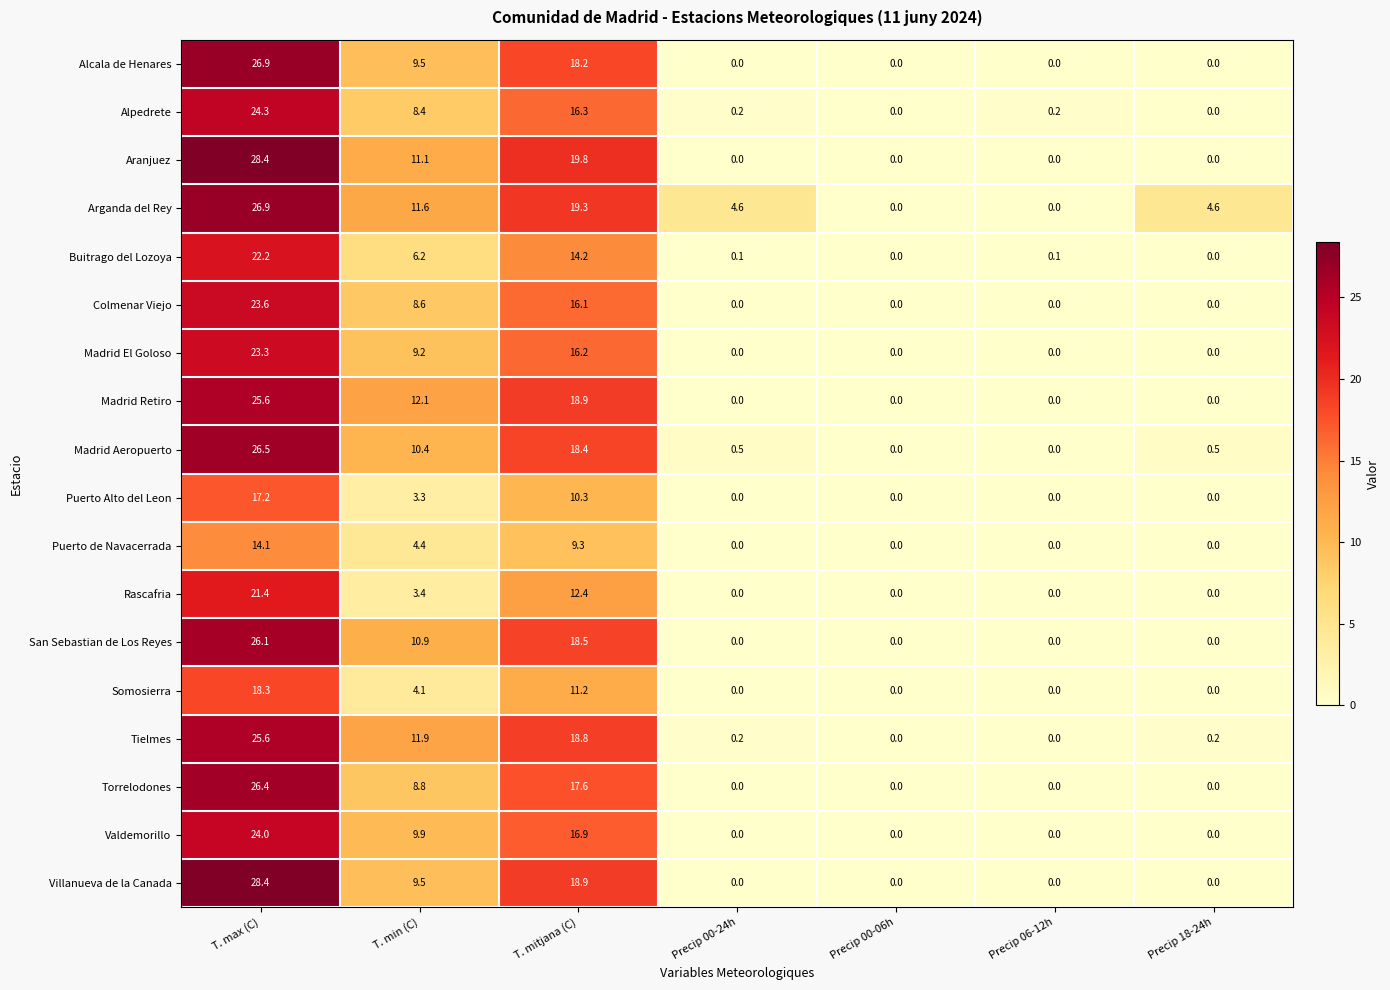

The value of Alcala de Henares at Precip 00-24h is -13.6. True or false?

False